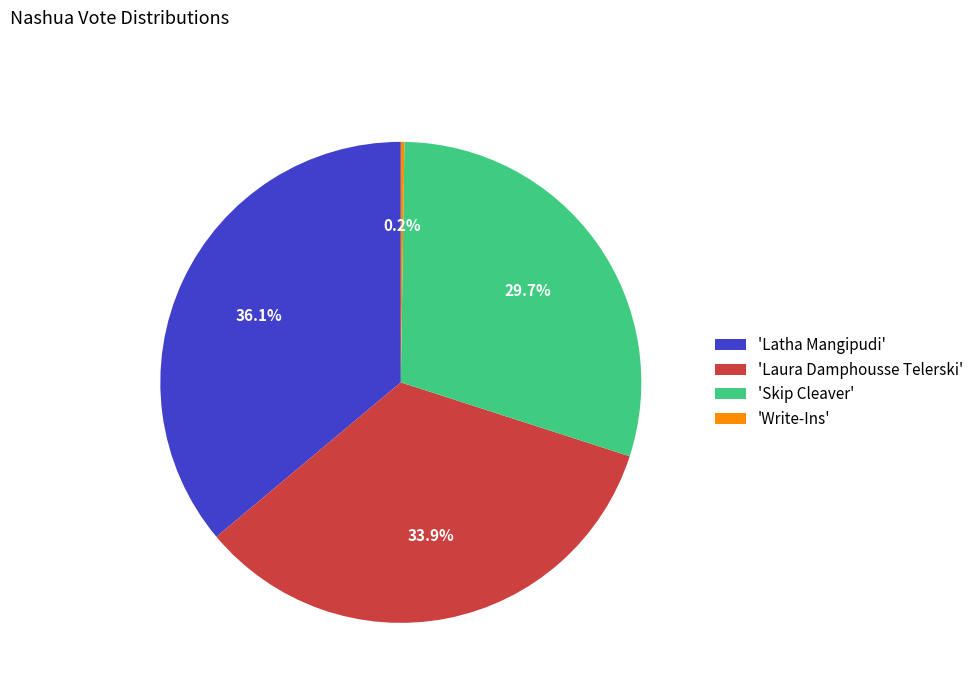

Does any single category account for the majority?

No